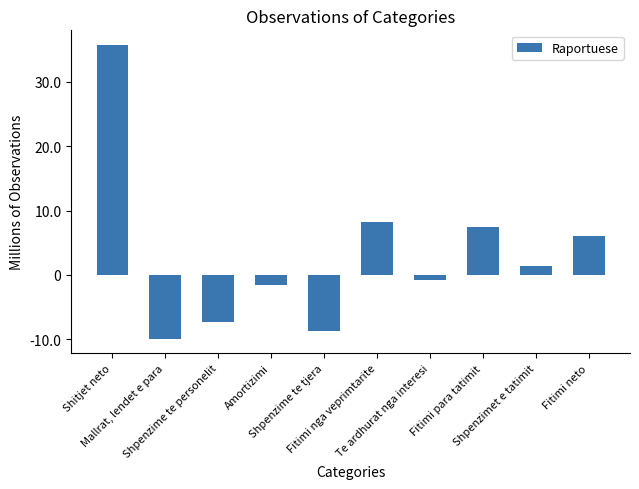

Reading right to left, transcribe all the data shown in this chart.

6118737	1339308	7458045	-816881	8274926	-8716695	-1546340	-7294762	-9877749	35710472